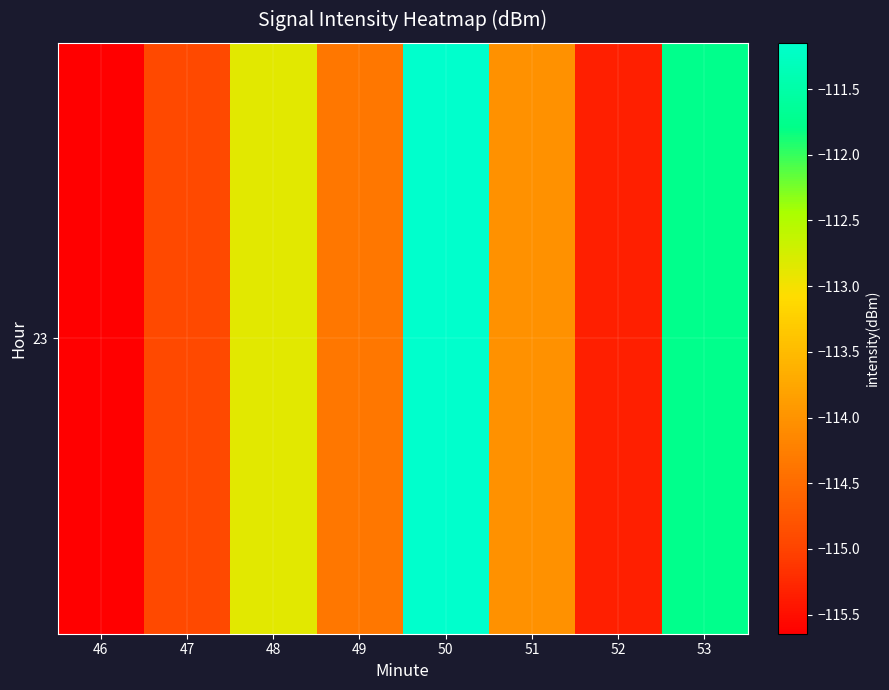

How many data points are less than -114?

5